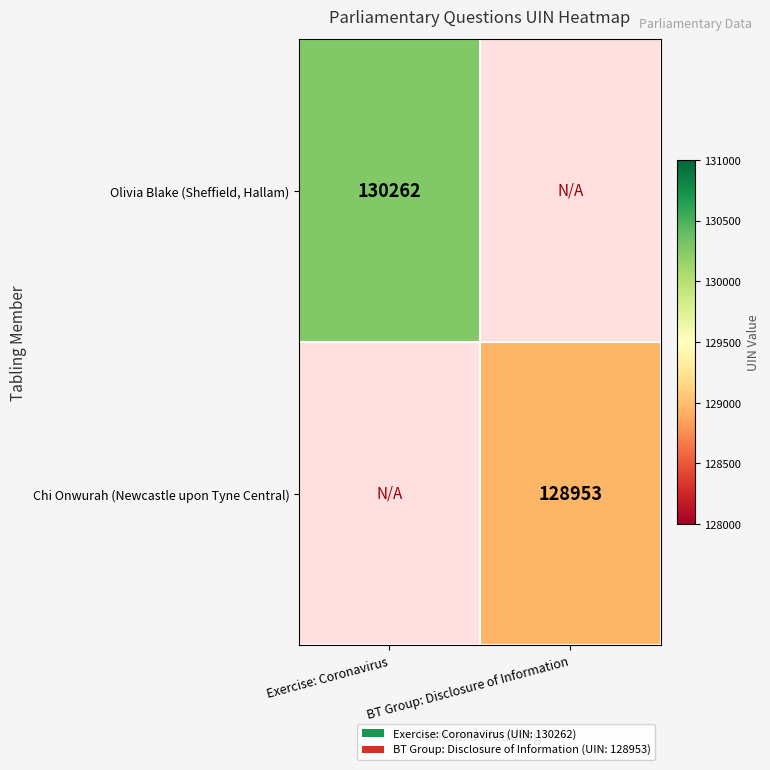

How many categories are shown in the chart?

2